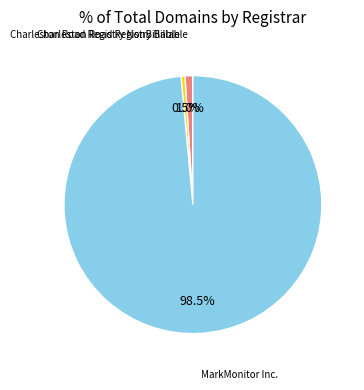

Does any single category account for the majority?

Yes